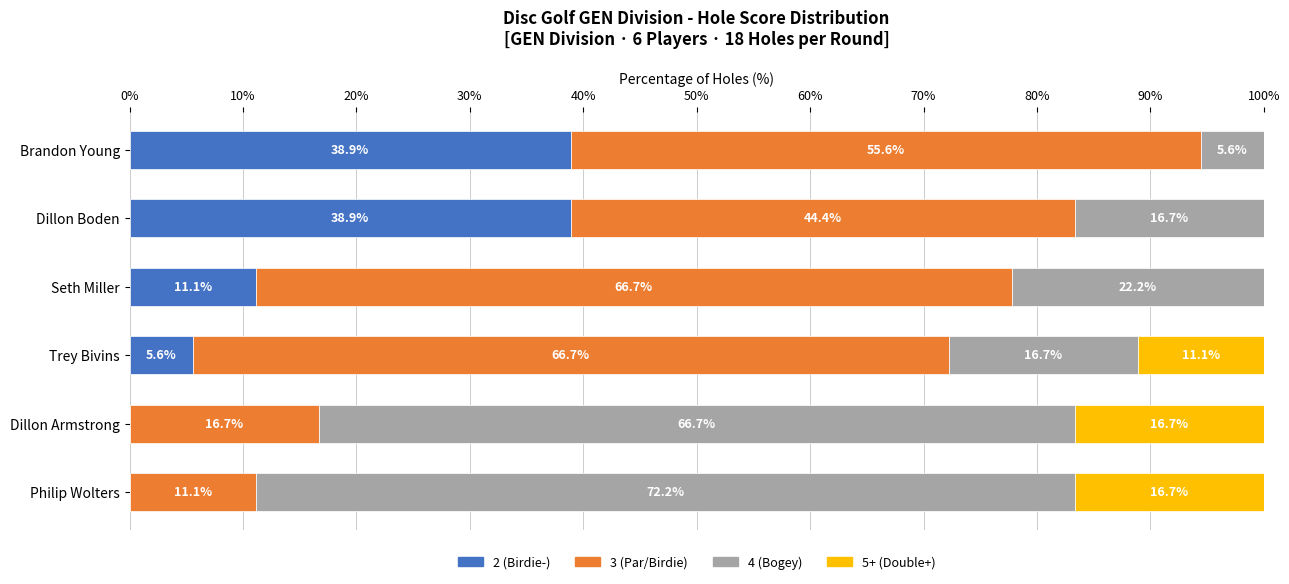

How many data points in 2 (Birdie-) are above 11?

3